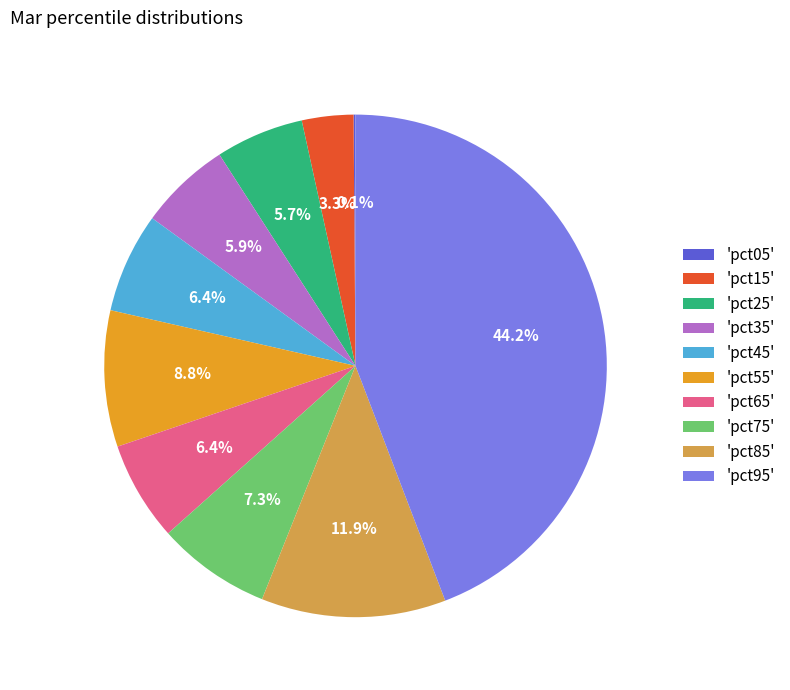

Combined, do 'pct15' and 'pct55' account for over 50%?

No